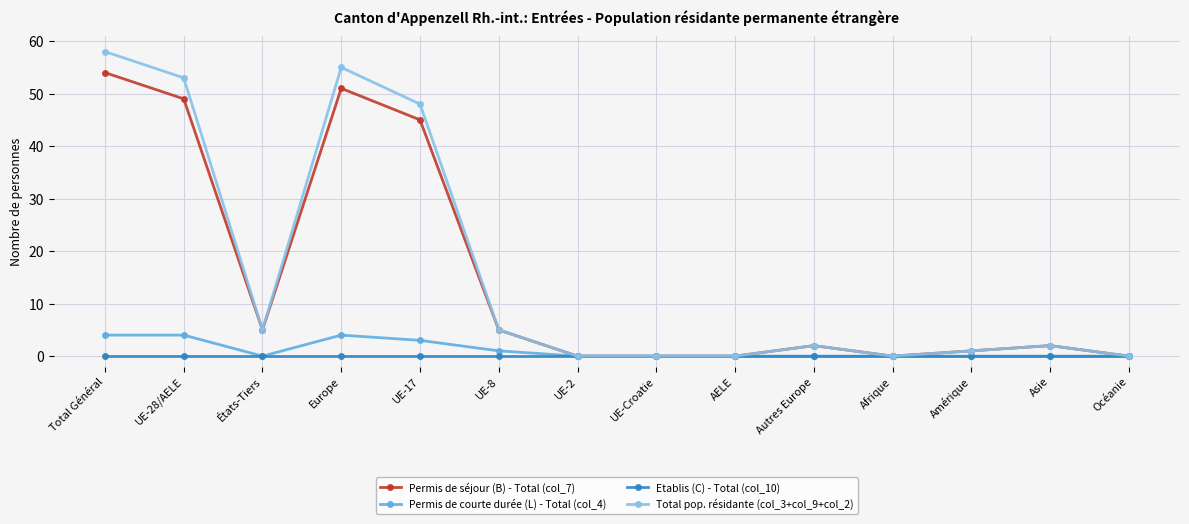

At which category does Permis de séjour (B) - Total (col_7) reach its first local valley?

États-Tiers